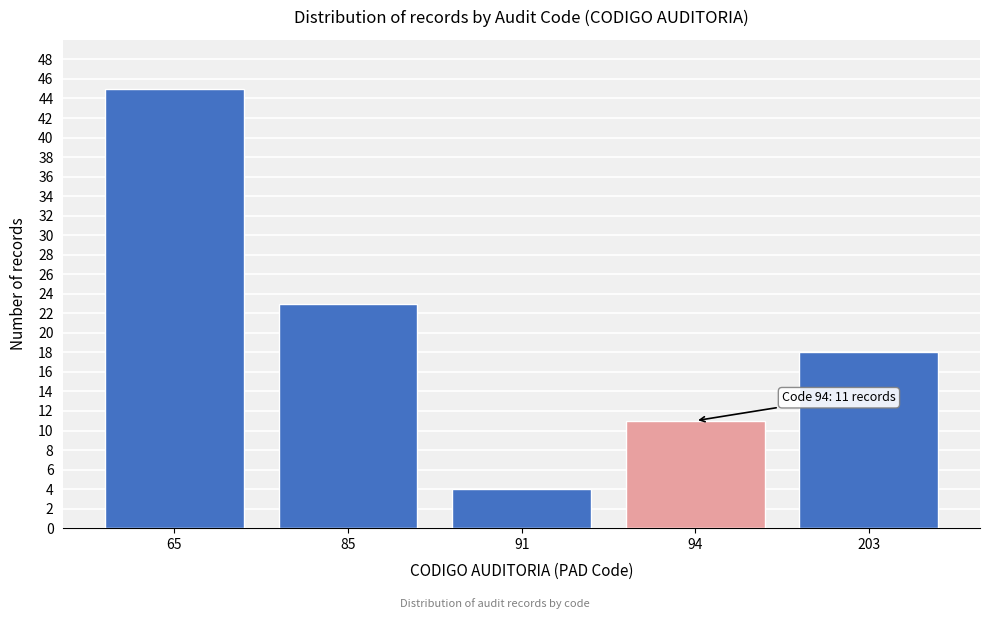

Reading left to right, list all the values displayed in this chart.

45	23	4	11	18